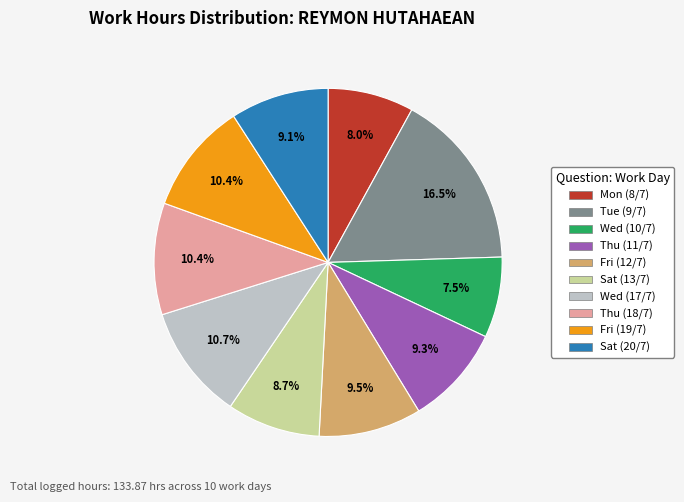

Which has a higher value, Mon (8/7) or Sat (13/7)?

Sat (13/7)